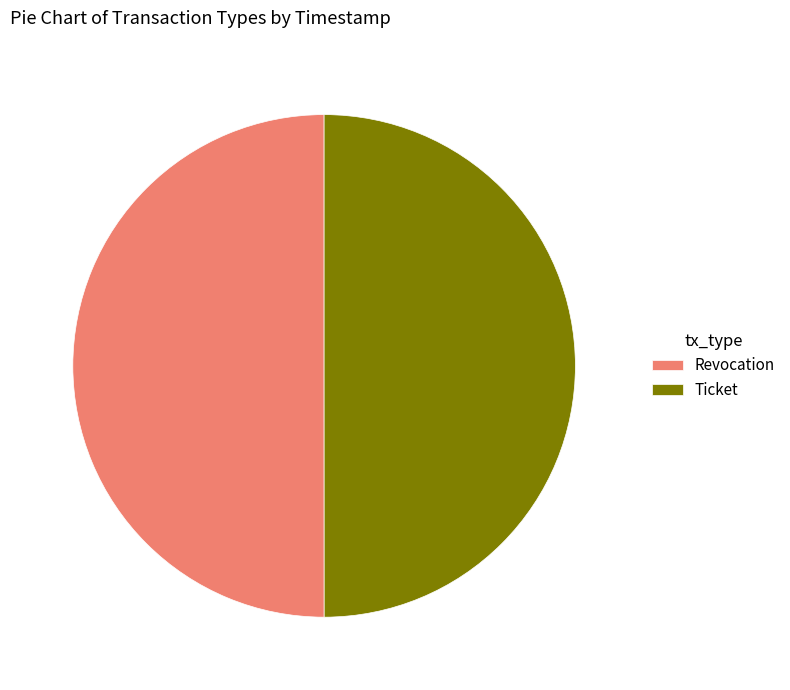

Is it true that Revocation is 57% of the pie?

False